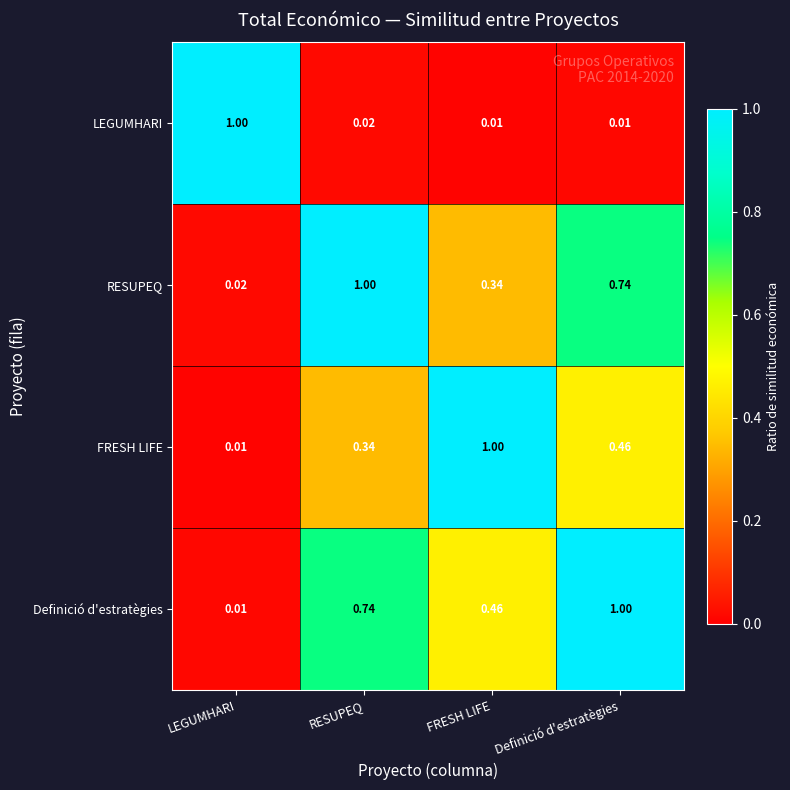

List the labels in order of RESUPEQ value, largest first.

RESUPEQ, Definició d'estratègies, FRESH LIFE, LEGUMHARI